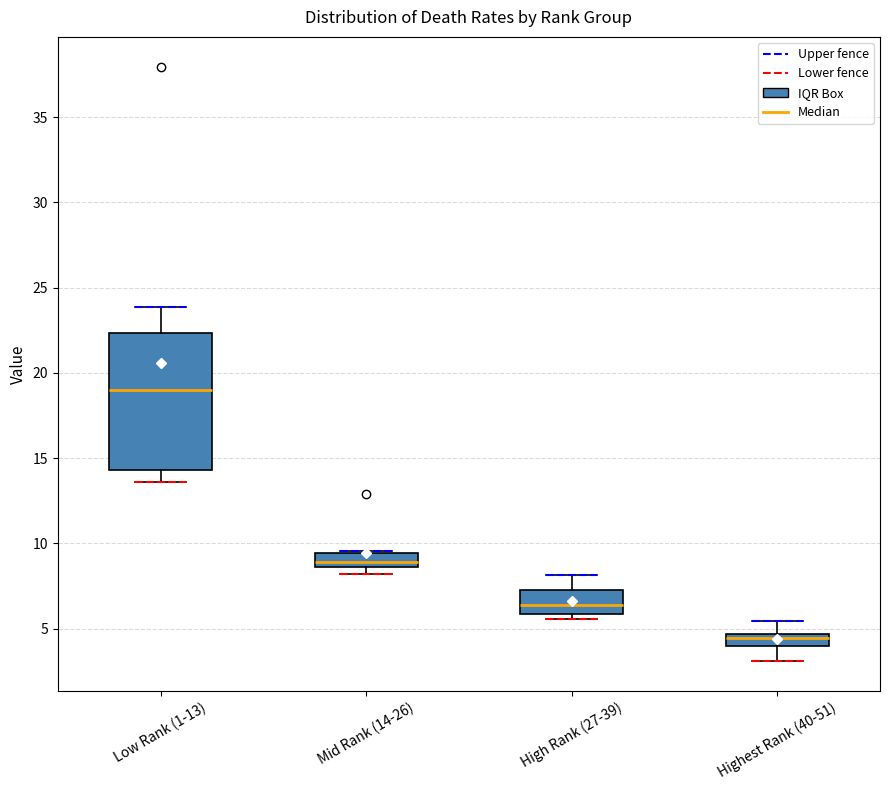

Which box is the tallest, from its lower edge to its upper edge?

Low Rank (1-13)